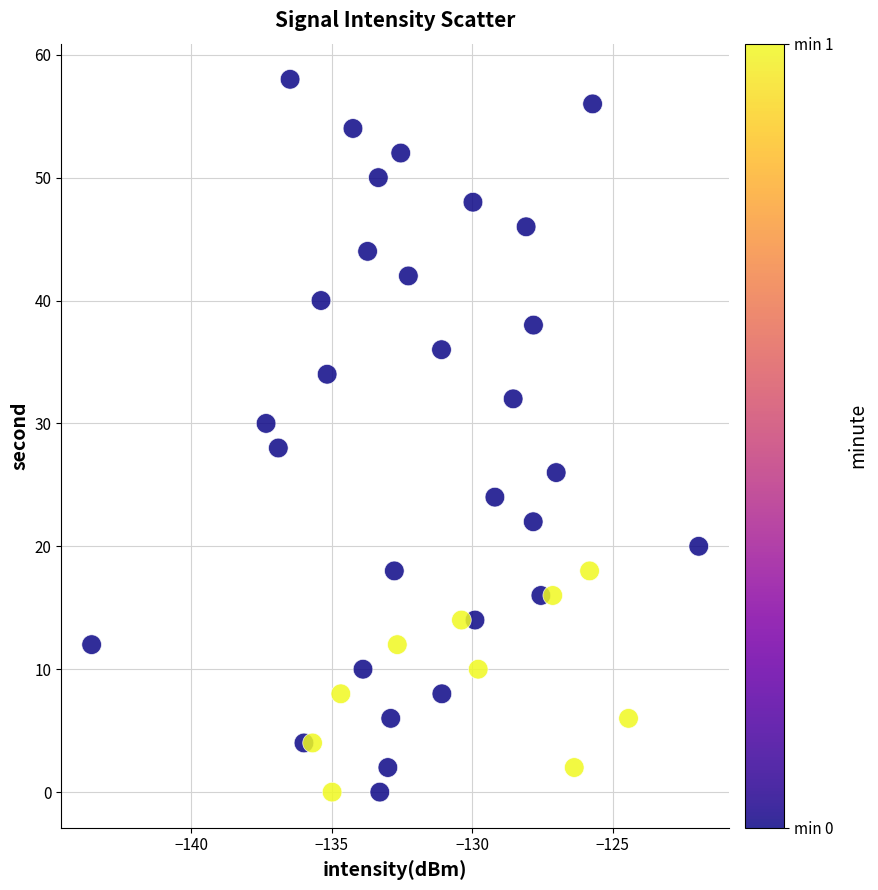

What is the range of Y values (max minus min)?

58